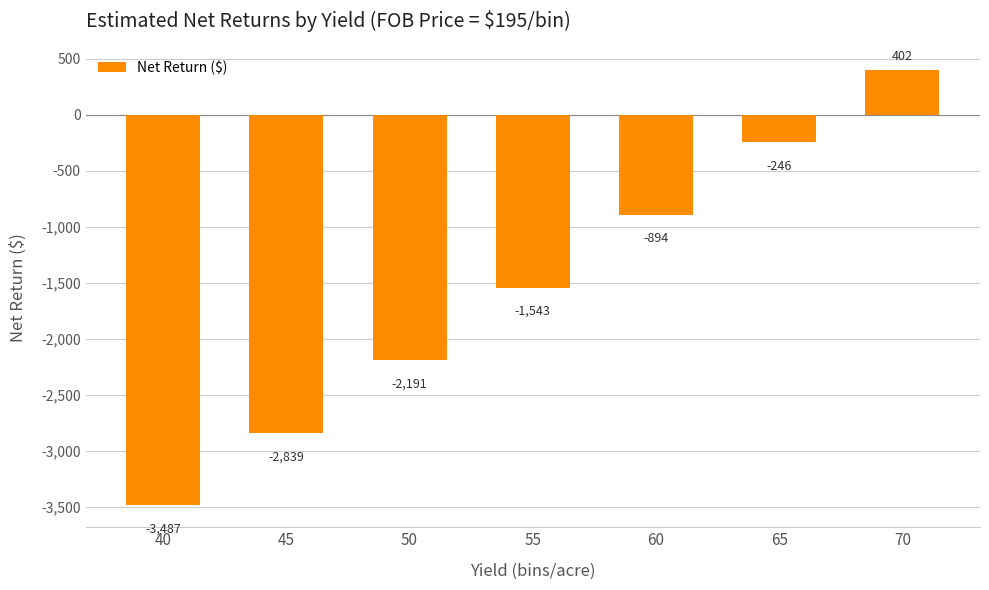

Is it true that the value at 40 is -3487.2?

True